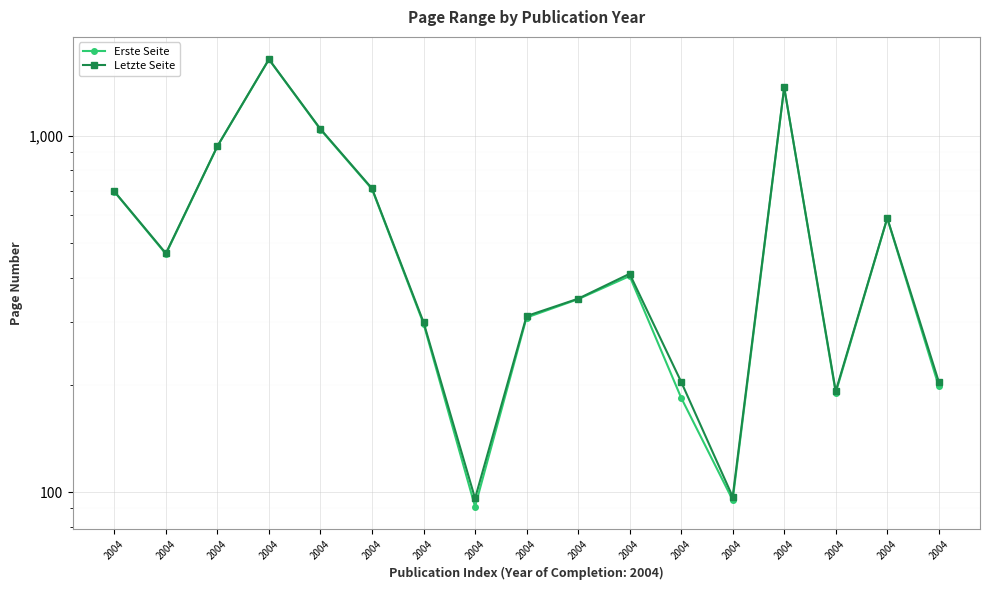

Reading right to left, extract all data points from this chart.

Erste Seite: 2004=198	2004=587	2004=190	2004=1366	2004=95	2004=184	2004=404	2004=348	2004=309	2004=91	2004=297	2004=709	2004=1042	2004=1639	2004=935	2004=466	2004=697
Letzte Seite: 2004=204	2004=588	2004=192	2004=1369	2004=97	2004=204	2004=410	2004=349	2004=312	2004=96	2004=300	2004=712	2004=1045	2004=1641	2004=936	2004=468	2004=698